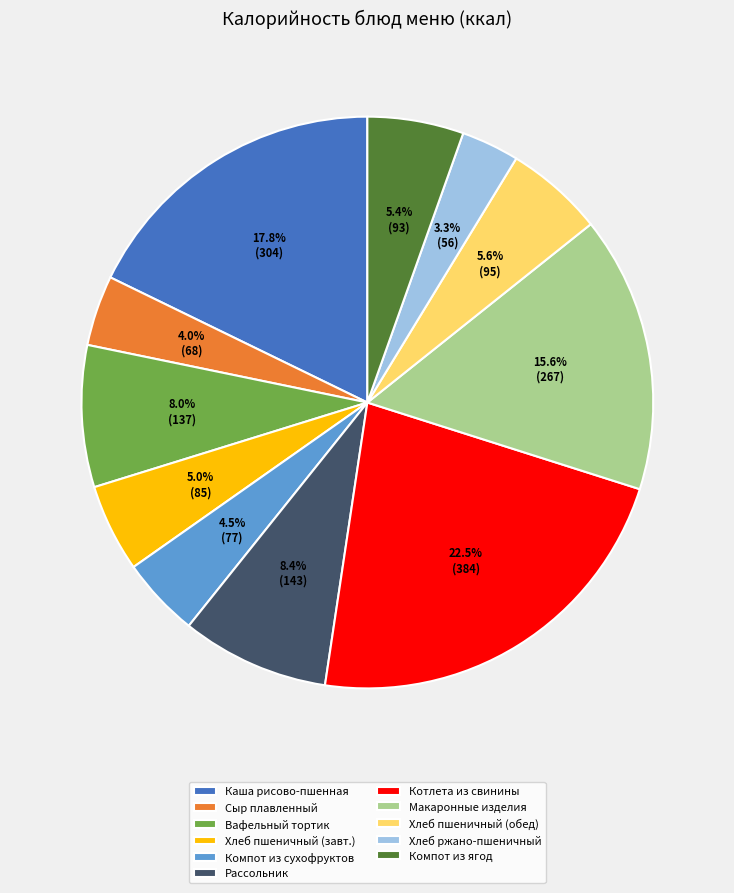

What is the ratio of the value at Компот из сухофруктов to the value at Хлеб пшеничный (завт.)?

0.9